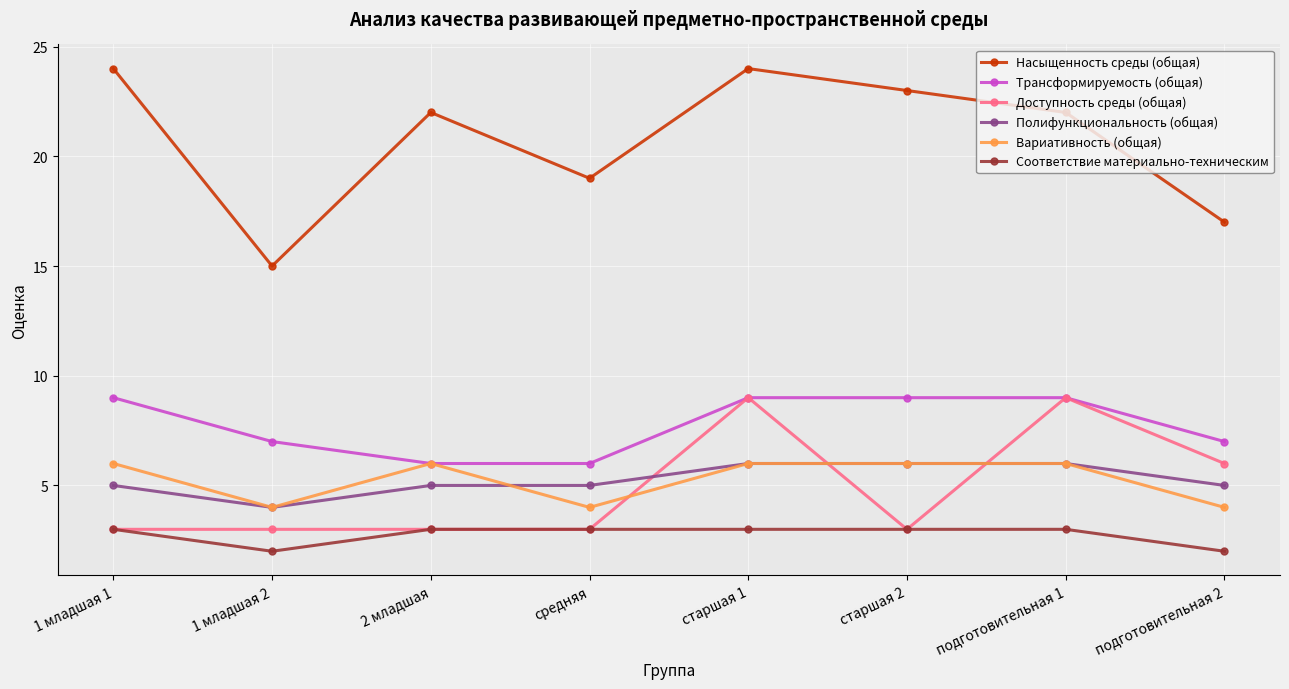

Which series changed the most between старшая 1 and старшая 2?

Доступность среды (общая)